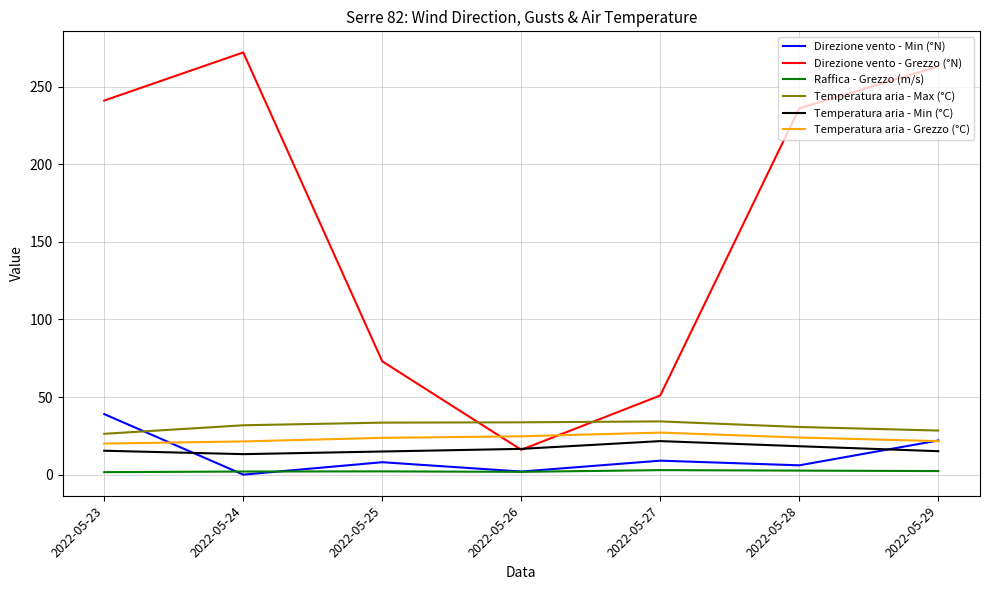

Is the value of Raffica - Grezzo (m/s) at 2022-05-26 greater than the value of Temperatura aria - Max (°C) at 2022-05-26?

No